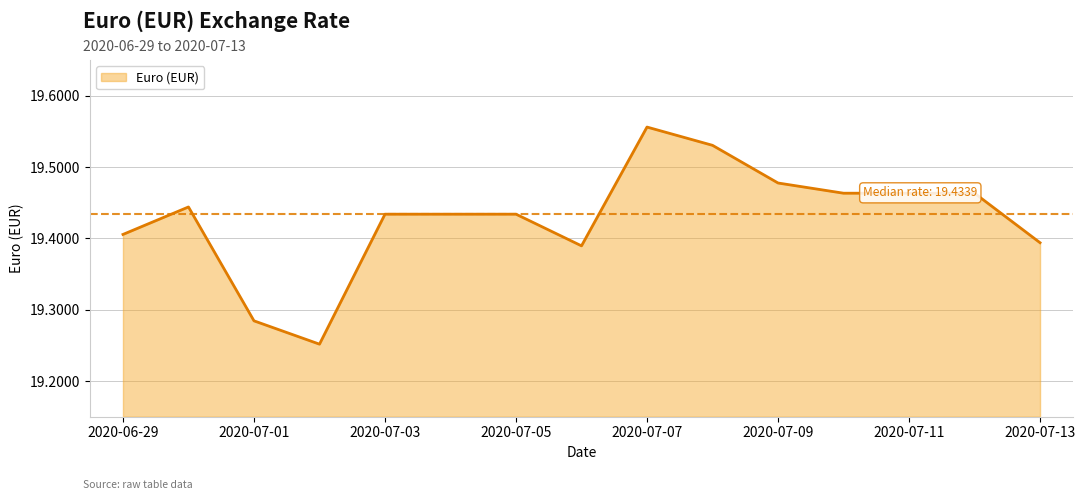

Rank the categories by value from lowest to highest.

2020-07-02, 2020-07-01, 2020-07-06, 2020-07-13, 2020-06-29, 2020-07-03, 2020-07-04, 2020-07-05, 2020-06-30, 2020-07-10, 2020-07-11, 2020-07-12, 2020-07-09, 2020-07-08, 2020-07-07